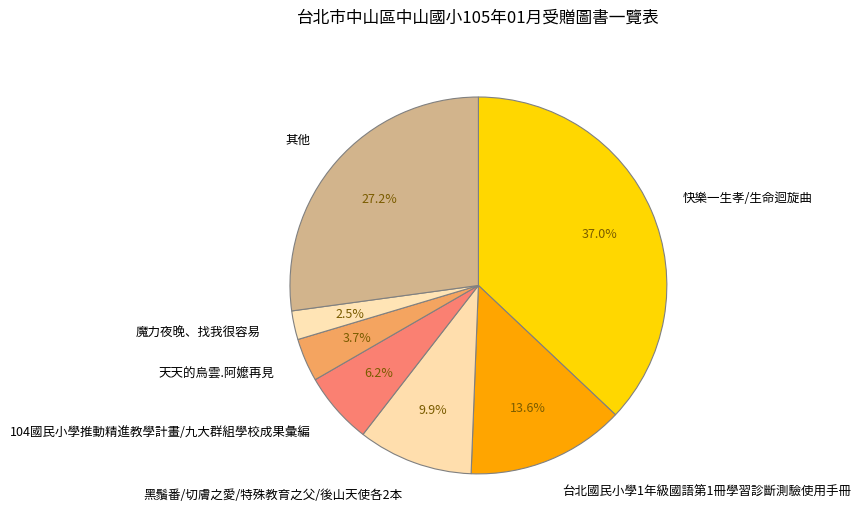

Rank the categories by value from highest to lowest.

快樂一生孝/生命迴旋曲, 其他, 台北國民小學1年級國語第1冊學習診斷測驗使用手冊, 黑鬚番/切膚之愛/特殊教育之父/後山天使各2本, 104國民小學推動精進教學計畫/九大群組學校成果彙編, 天天的烏雲.阿嬤再見, 魔力夜晚、找我很容易